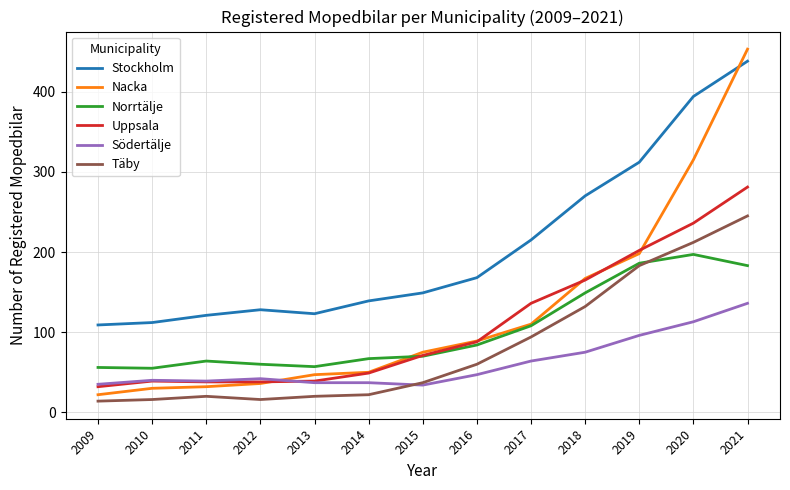

What is the total value across all series at 2017?

727